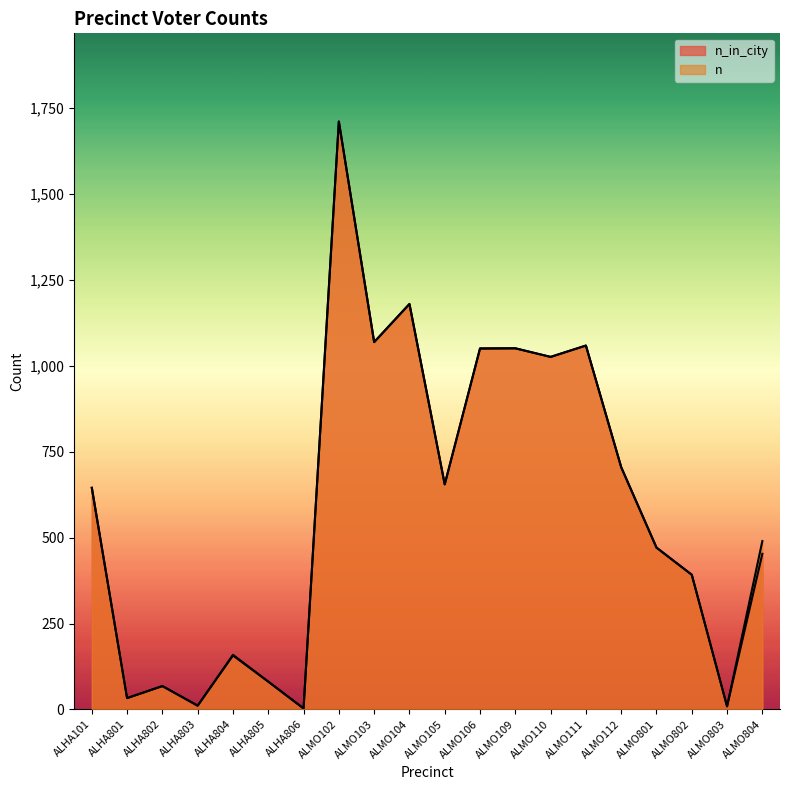

At ALMO103, list the series in order from smallest to largest.

n_in_city, n